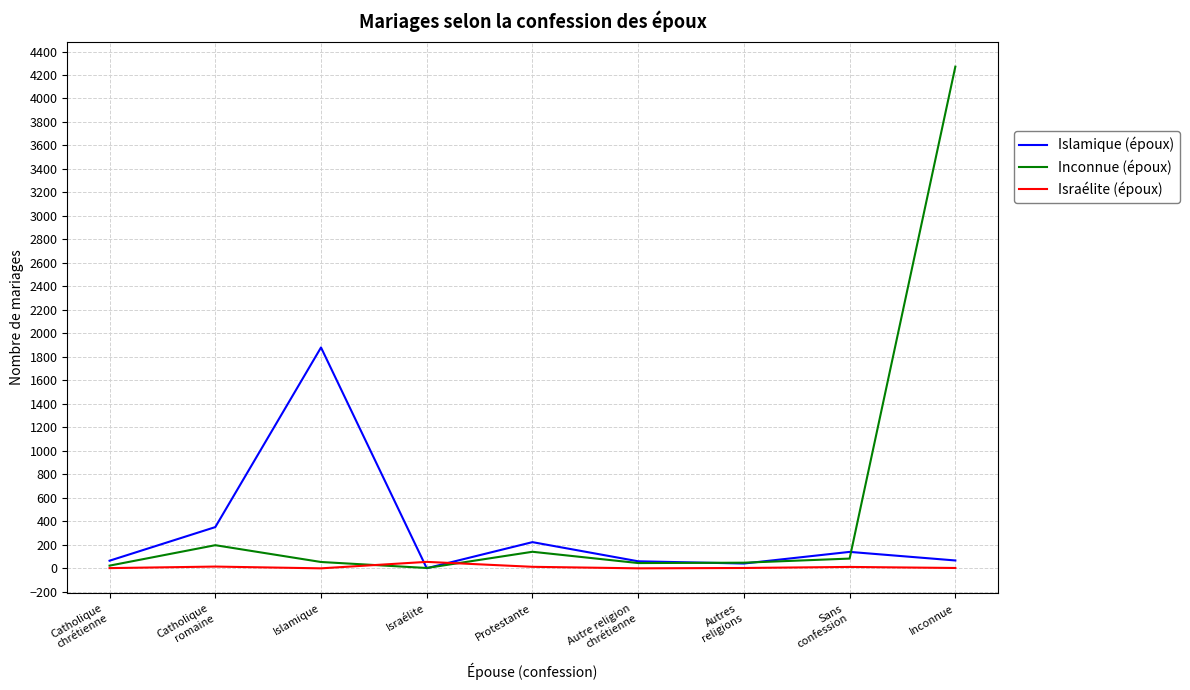

What is the difference between the maximum and minimum values in the Islamique (époux) series?

1879